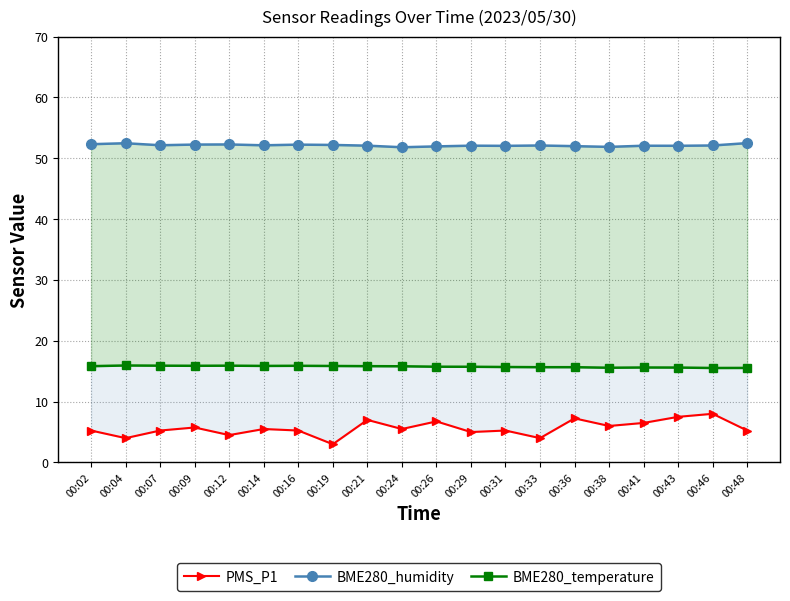

How many data points in BME280_humidity are above 52?

16